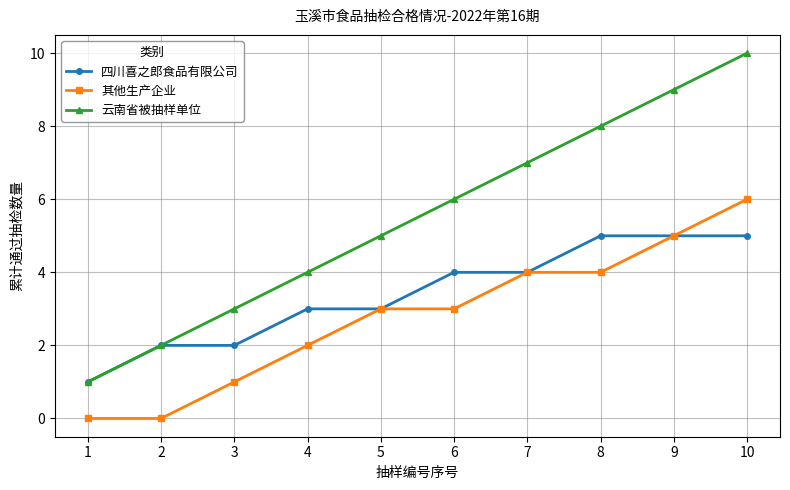

Rank the series by their maximum value, from highest to lowest.

云南省被抽样单位, 其他生产企业, 四川喜之郎食品有限公司